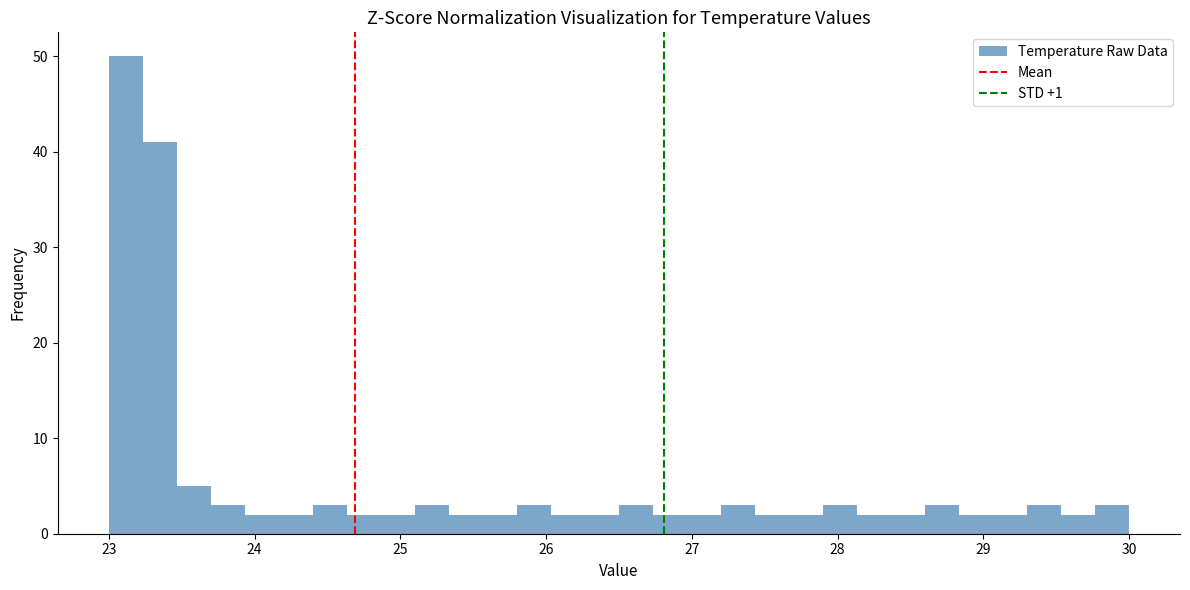

Around what value on the x-axis is the tallest bar? Give the approximate position of its centre, as read against the axis.

23.1